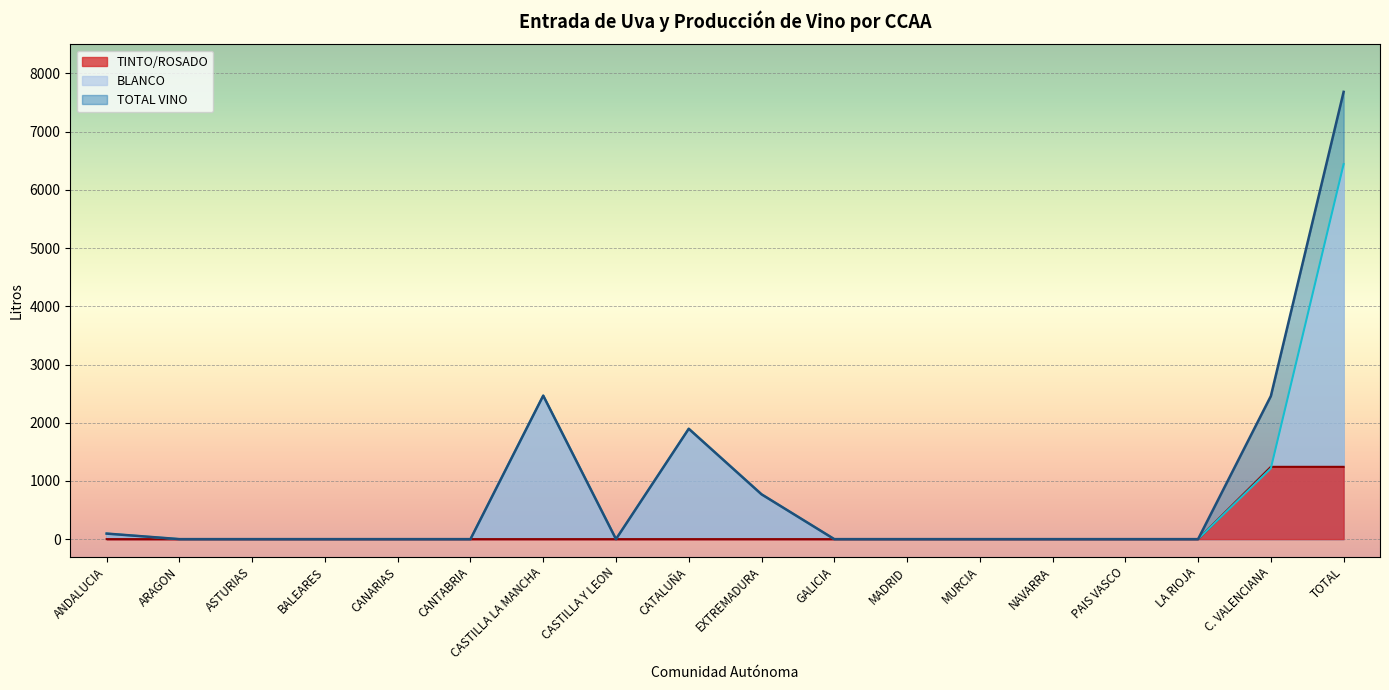

How many lines are shown in the chart?

3